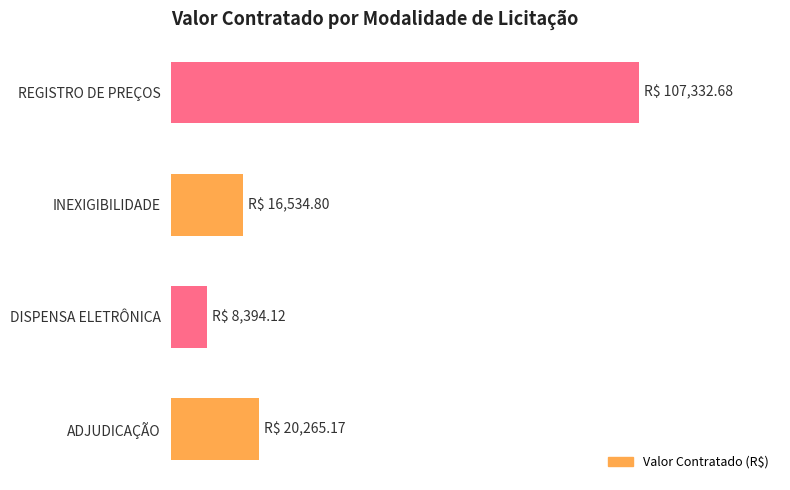

Does the chart contain any negative values?

No